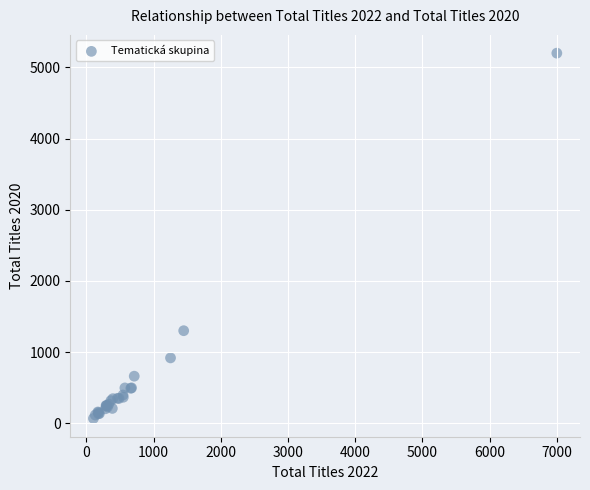

What Y value in the scatter plot is closest to 2634?

1301